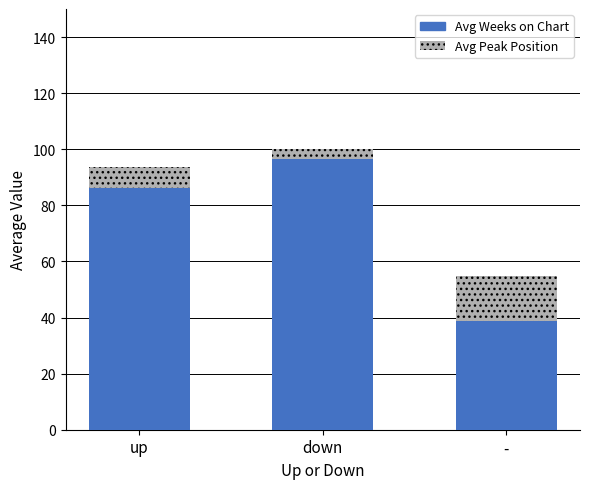

What is the minimum value for Avg Weeks on Chart?

38.7